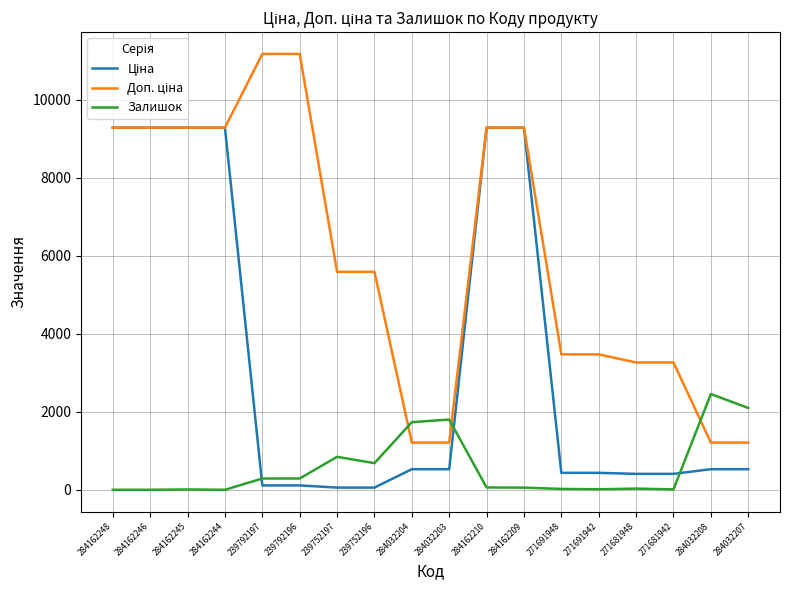

What is the total value across all series at 271681948?

3704.1